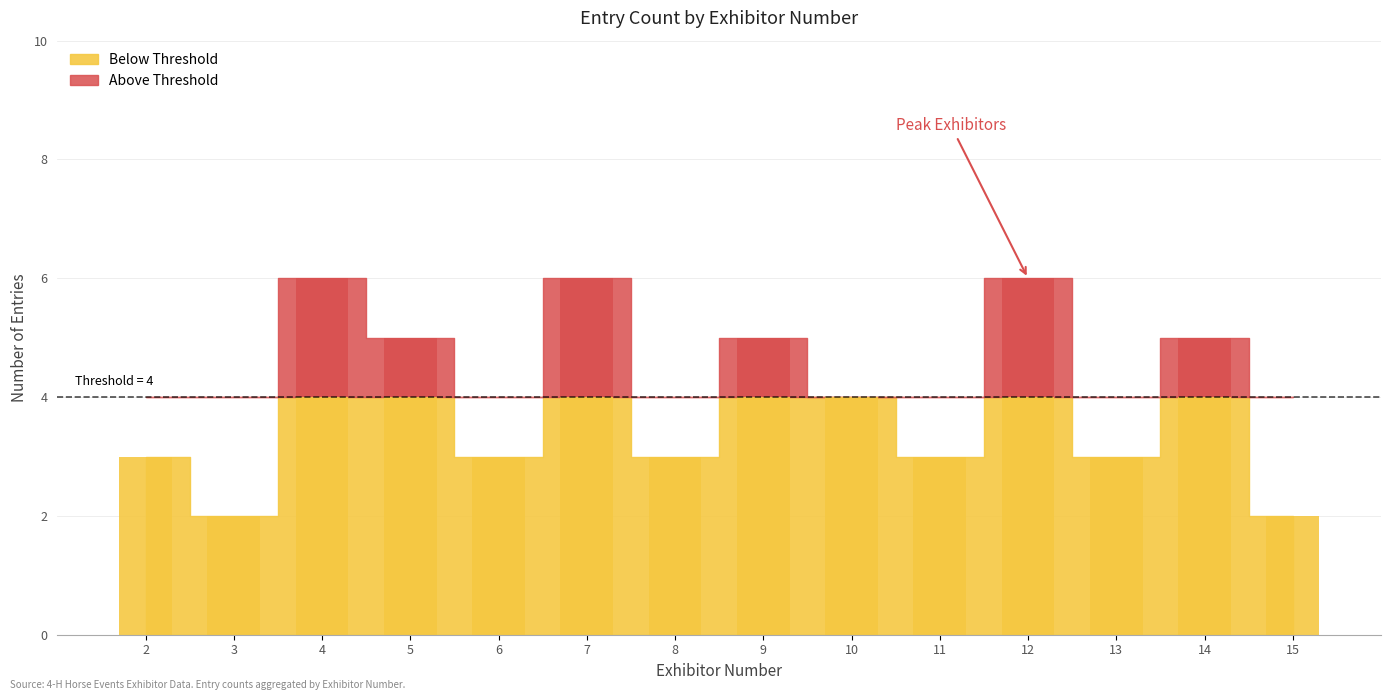

What is the difference between the maximum and second lowest values?

4